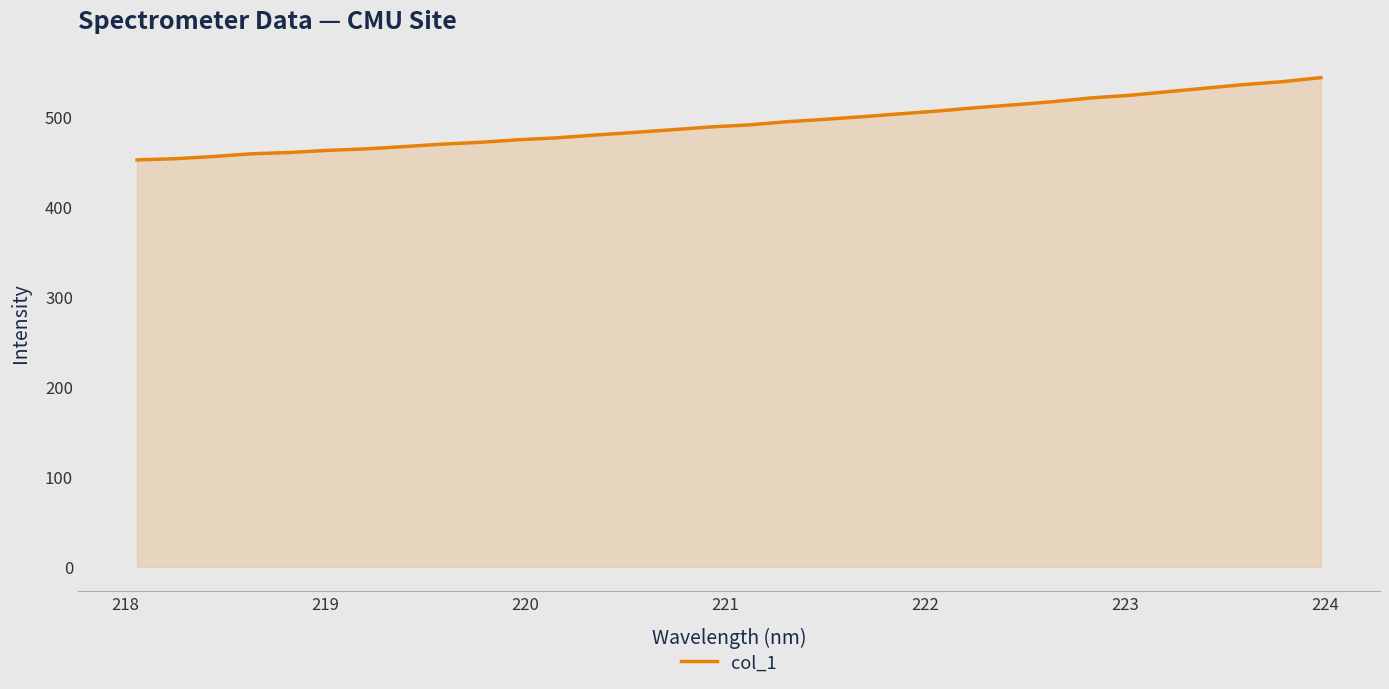

What is the smallest value displayed?

451.8